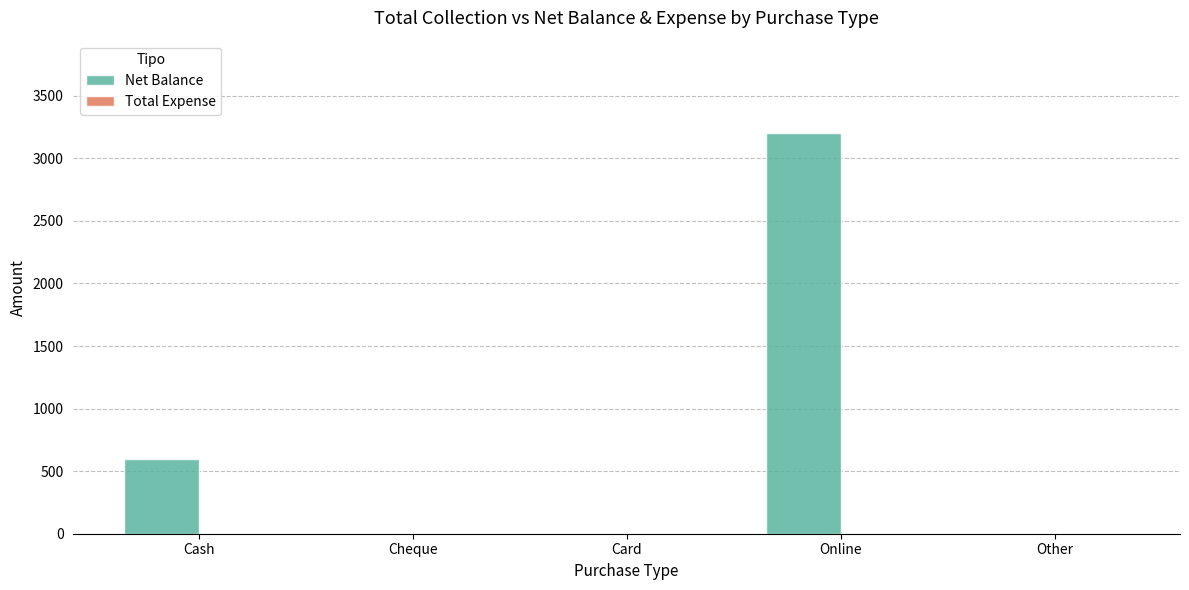

At which category does the chart reach its peak across all series?

Online